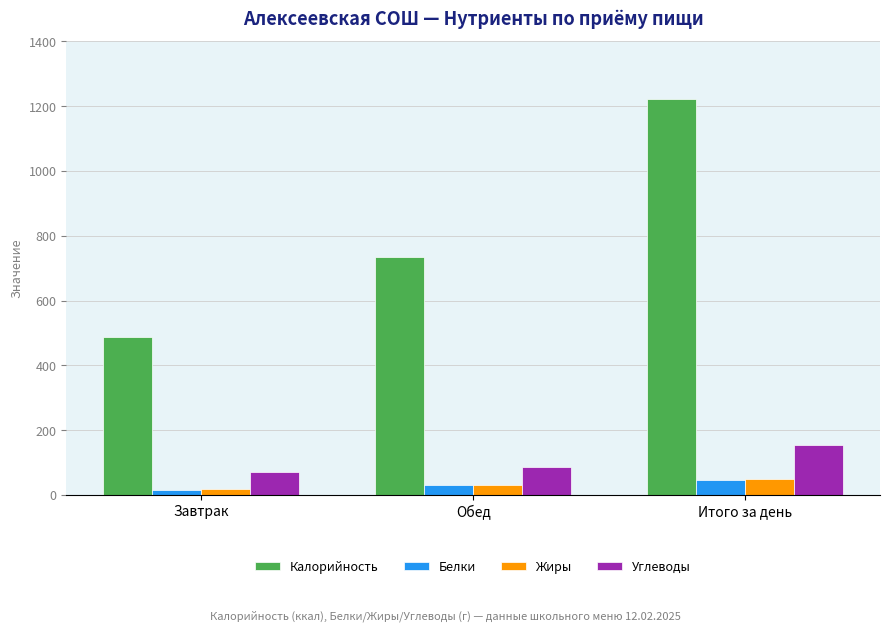

Which series has the widest spread of values?

Калорийность